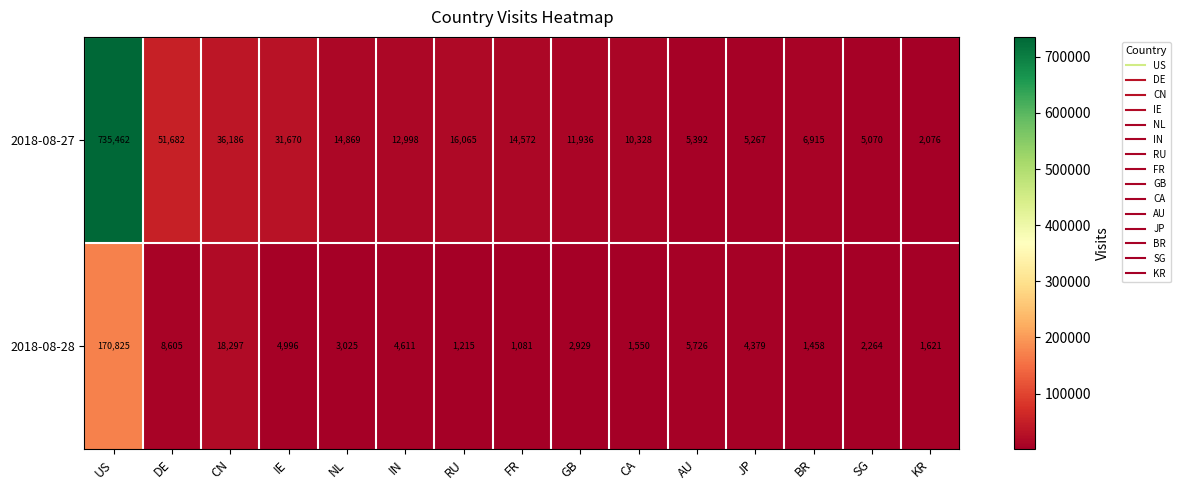

What is the average value of the 2018-08-28 series?

15505